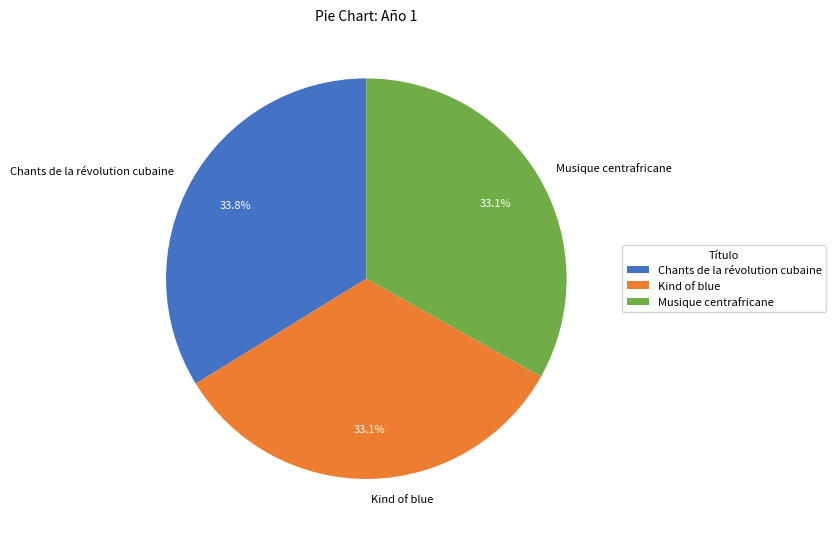

Do Musique centrafricane and Kind of blue together represent more than half of the pie?

Yes